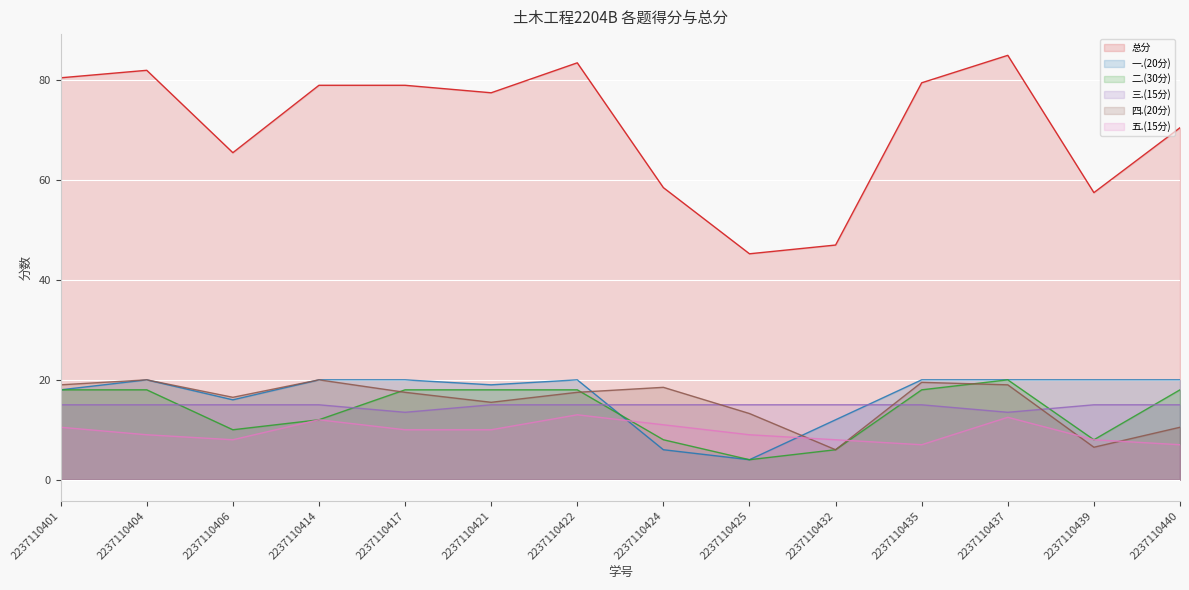

What is the minimum value for 总分?

45.2